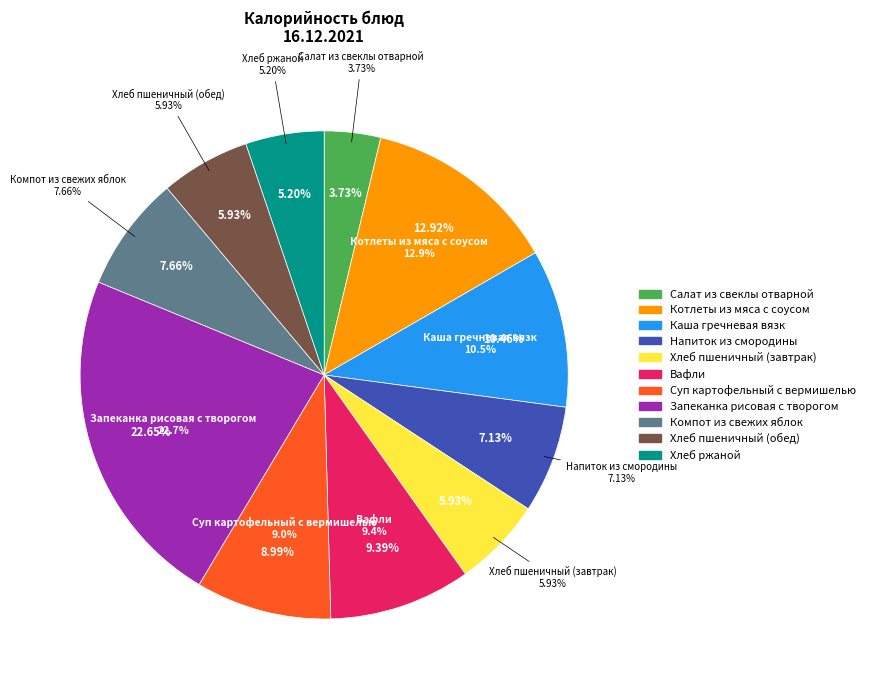

True or false: Компот из свежих яблок accounts for 8% of the total.

True